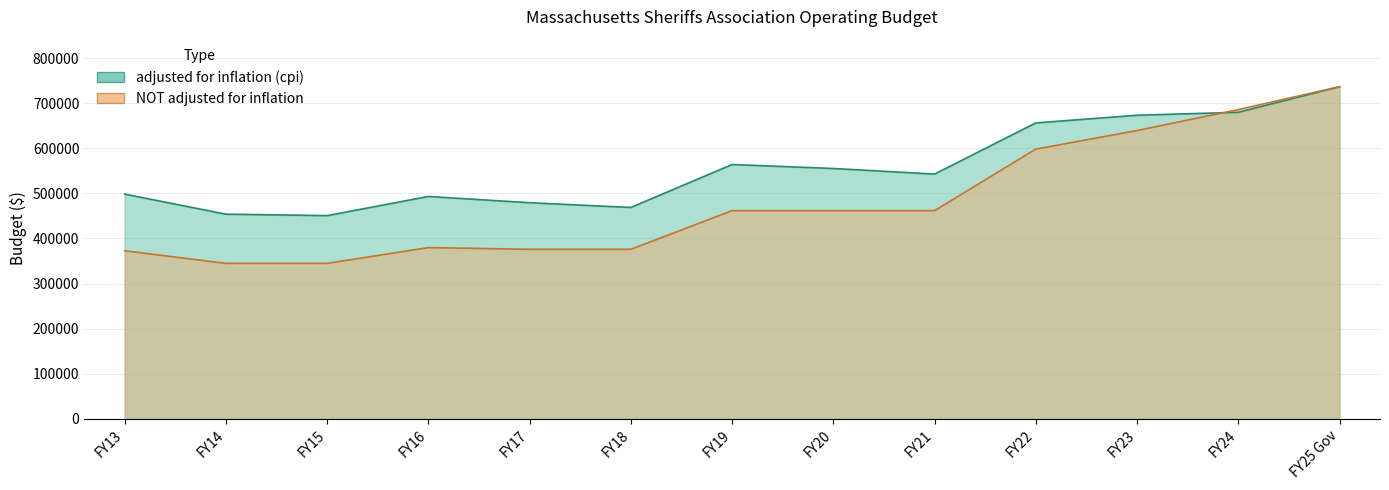

What is the sum of all NOT adjusted for inflation values?

6239970